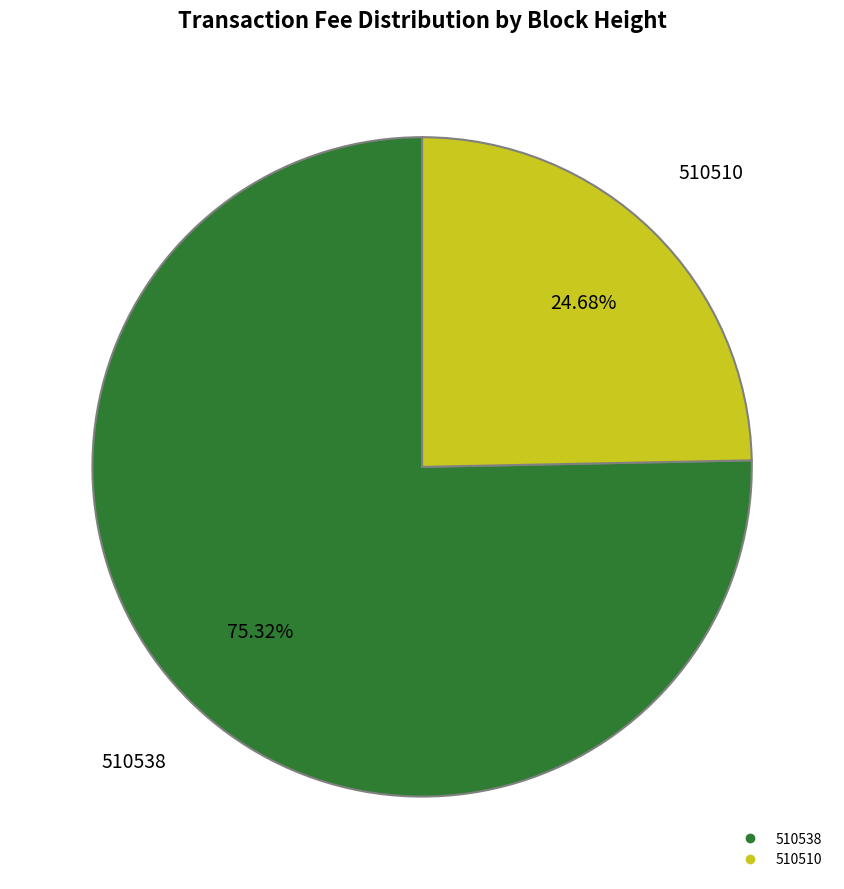

Which slice is the largest?

510538